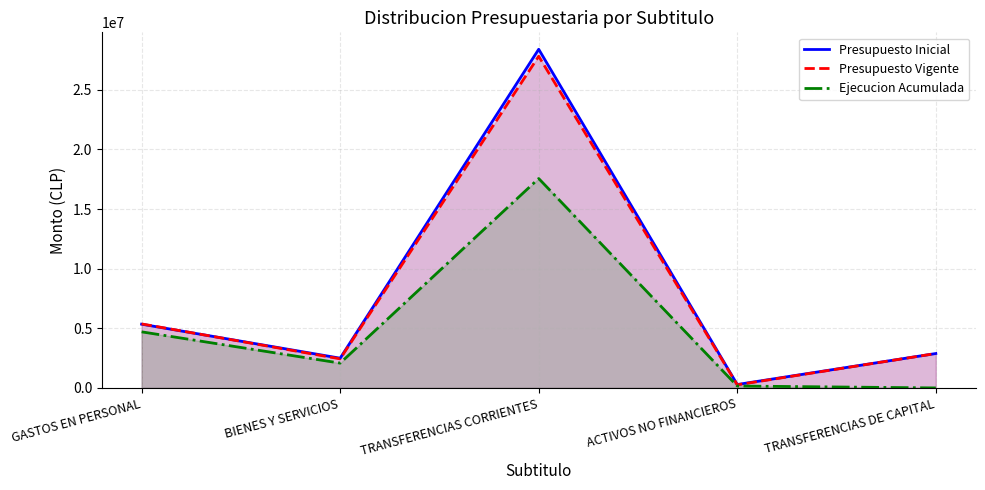

Does the chart display data point markers on the line(s)?

No